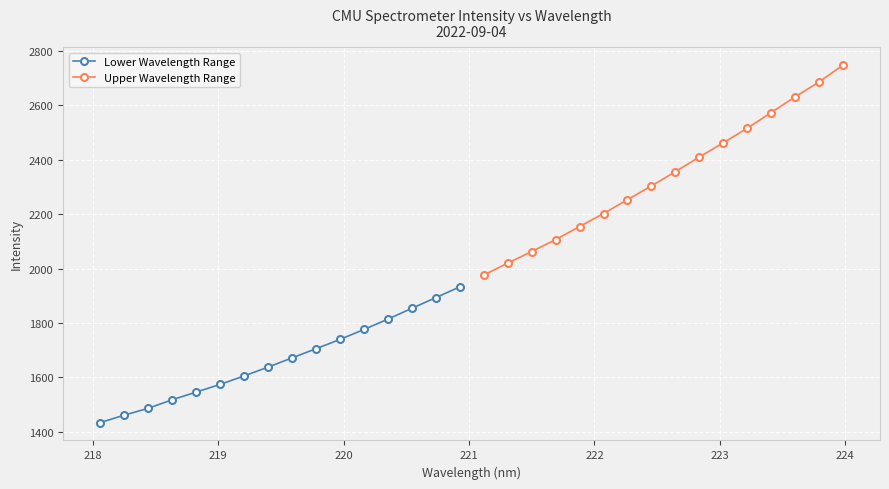

What is the minimum value for Lower Wavelength Range?

1434.1